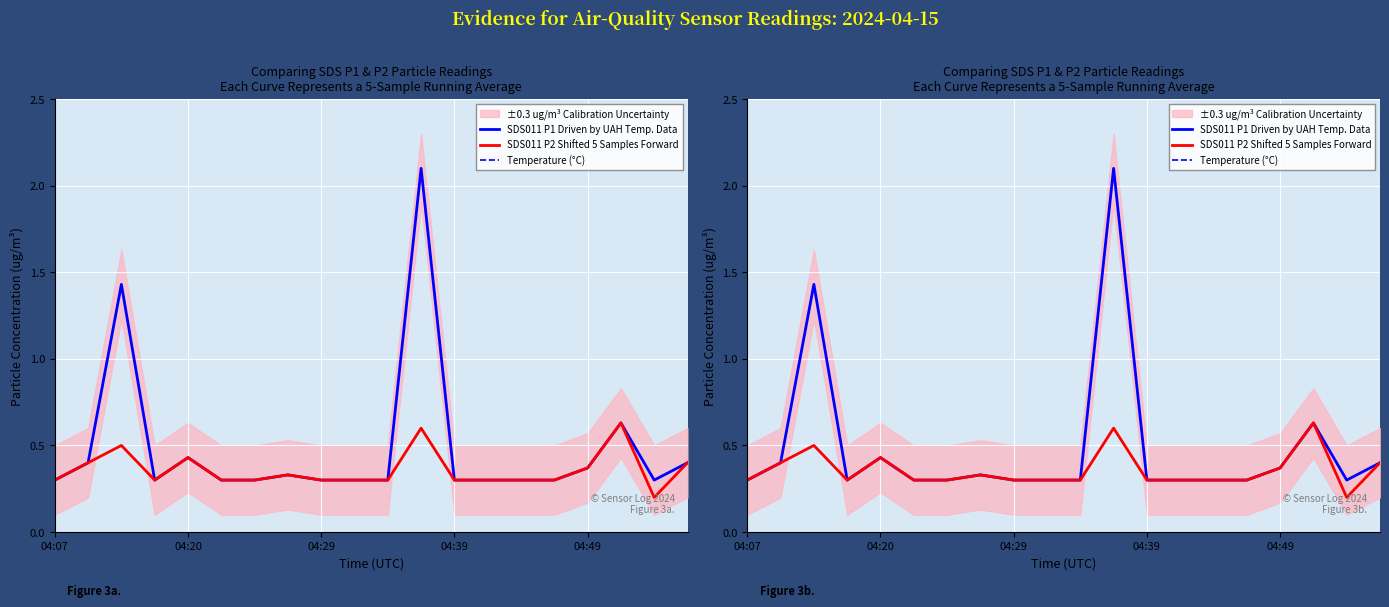

List the series in order of their peak value, lowest first.

SDS011 P2 Shifted 5 Samples Forward, SDS011 P1 Driven by UAH Temp. Data, Temperature (°C)